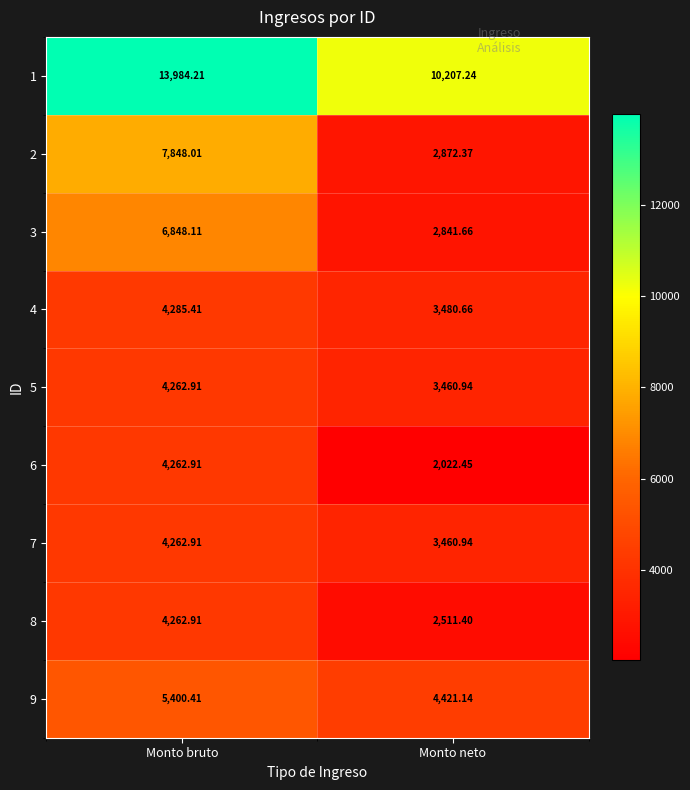

How many series are shown in this chart?

9